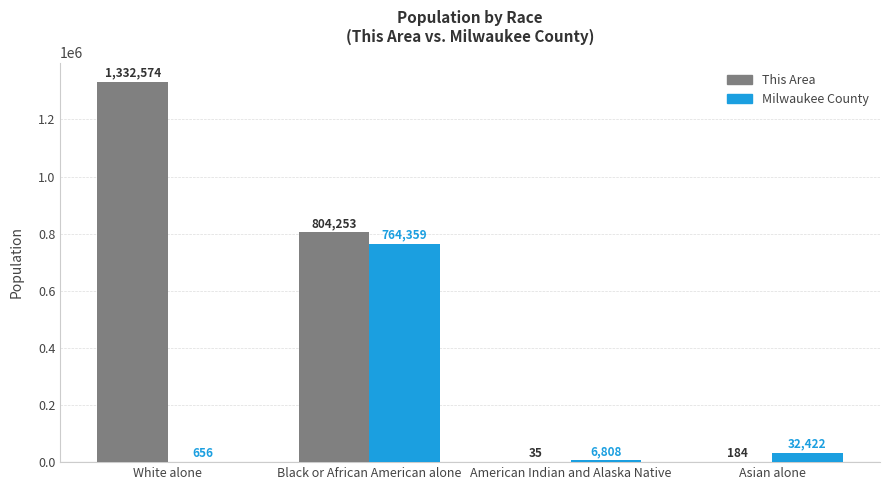

What is the highest value of the This Area series?

1332574